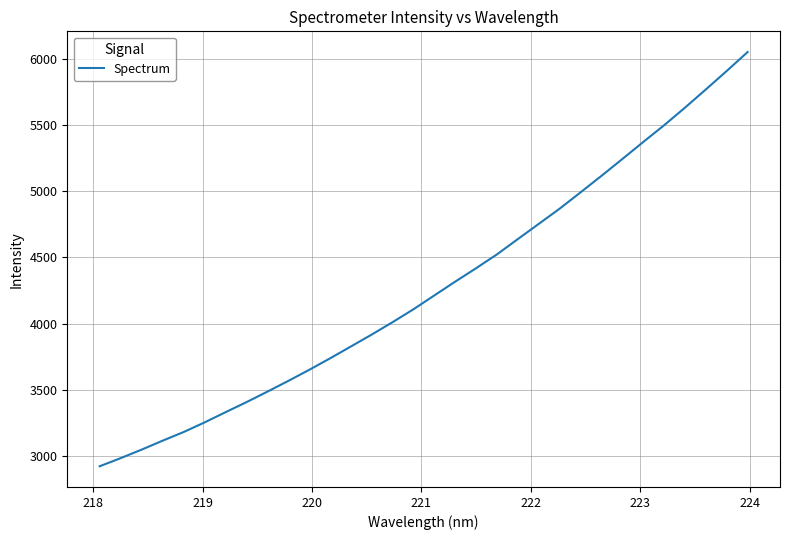

True or false: the data has more than 1 interior local peaks.

False